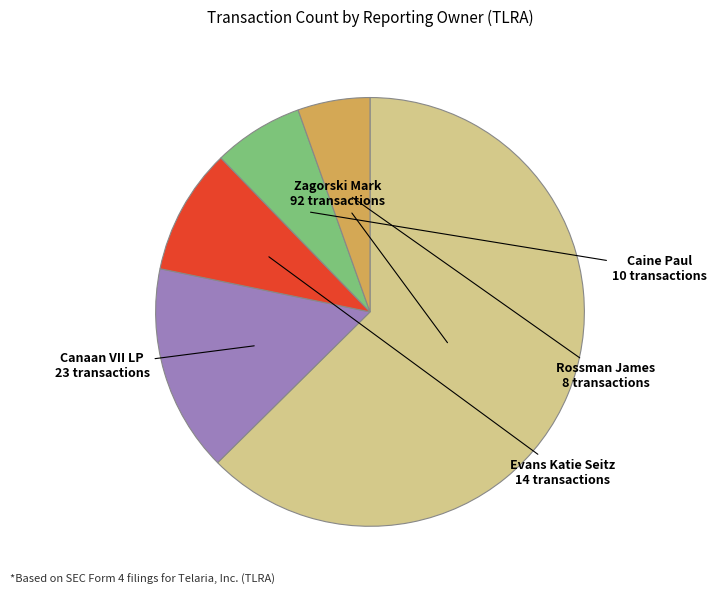

Is there any slice that represents more than half of the pie?

Yes